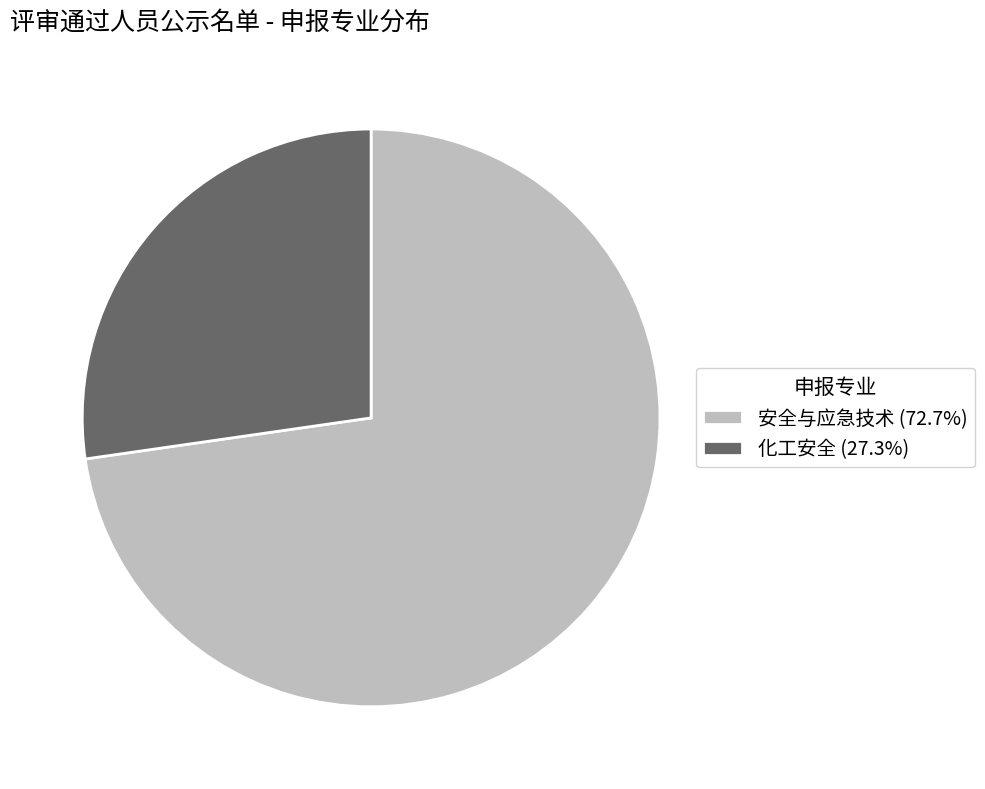

Is there any slice that represents more than half of the pie?

Yes